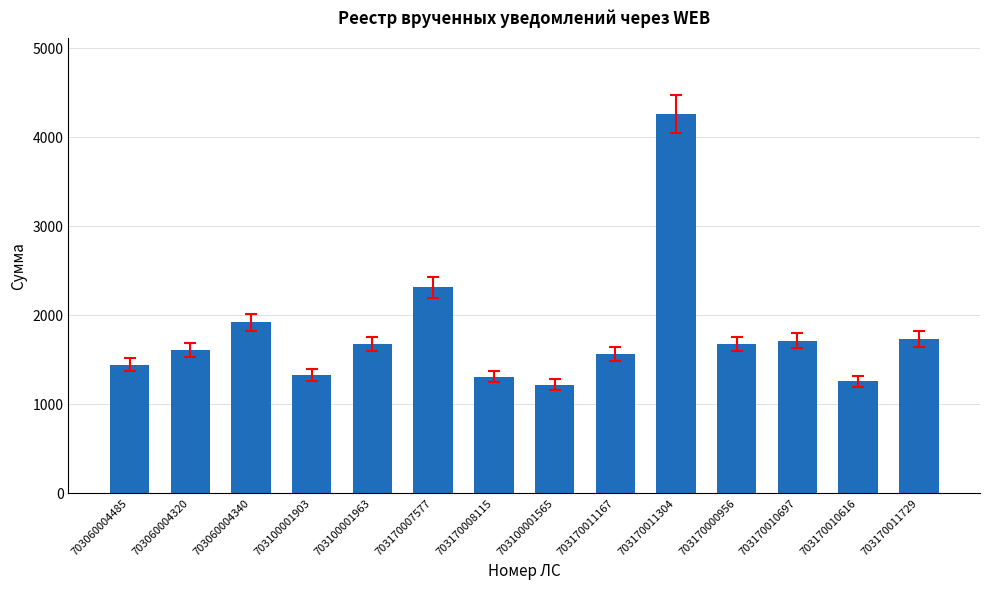

At which label is the value closest to 2739?

703170007577